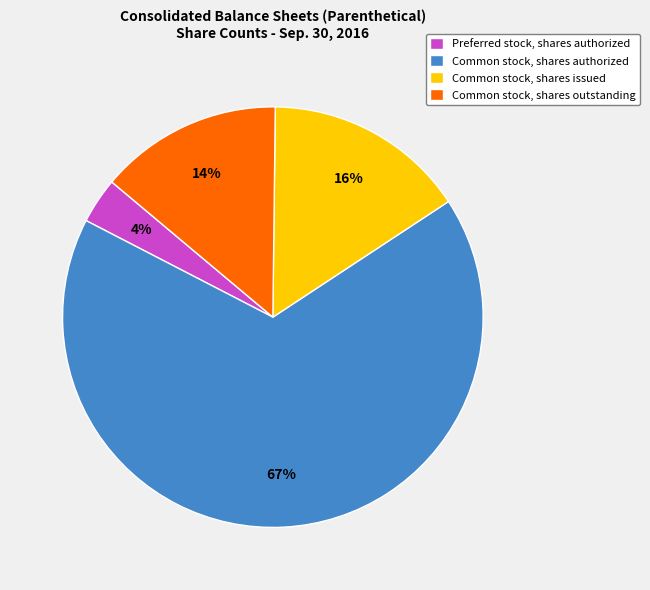

To the nearest percent, what is the average slice percentage?

25%